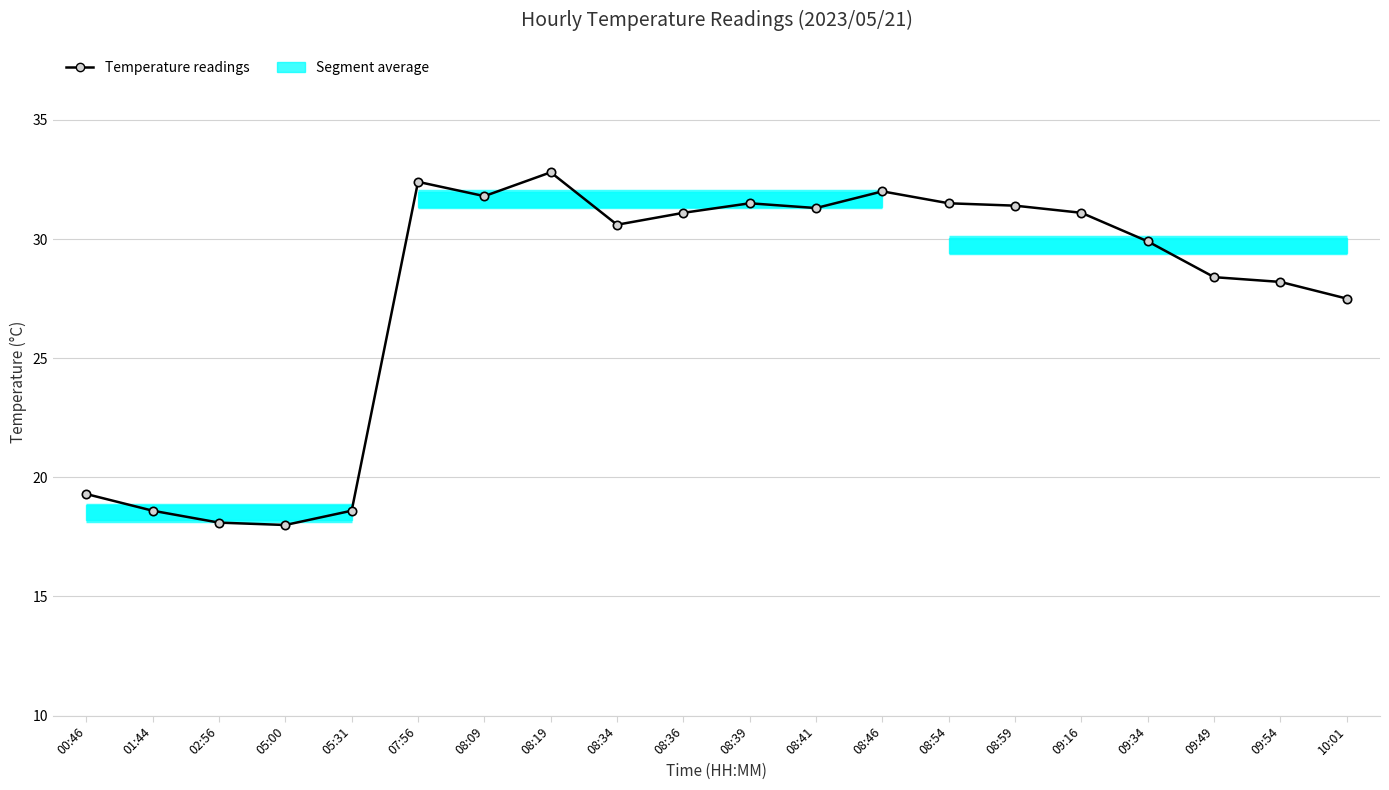

Is it true that the value at 07:56 is 32.4?

True